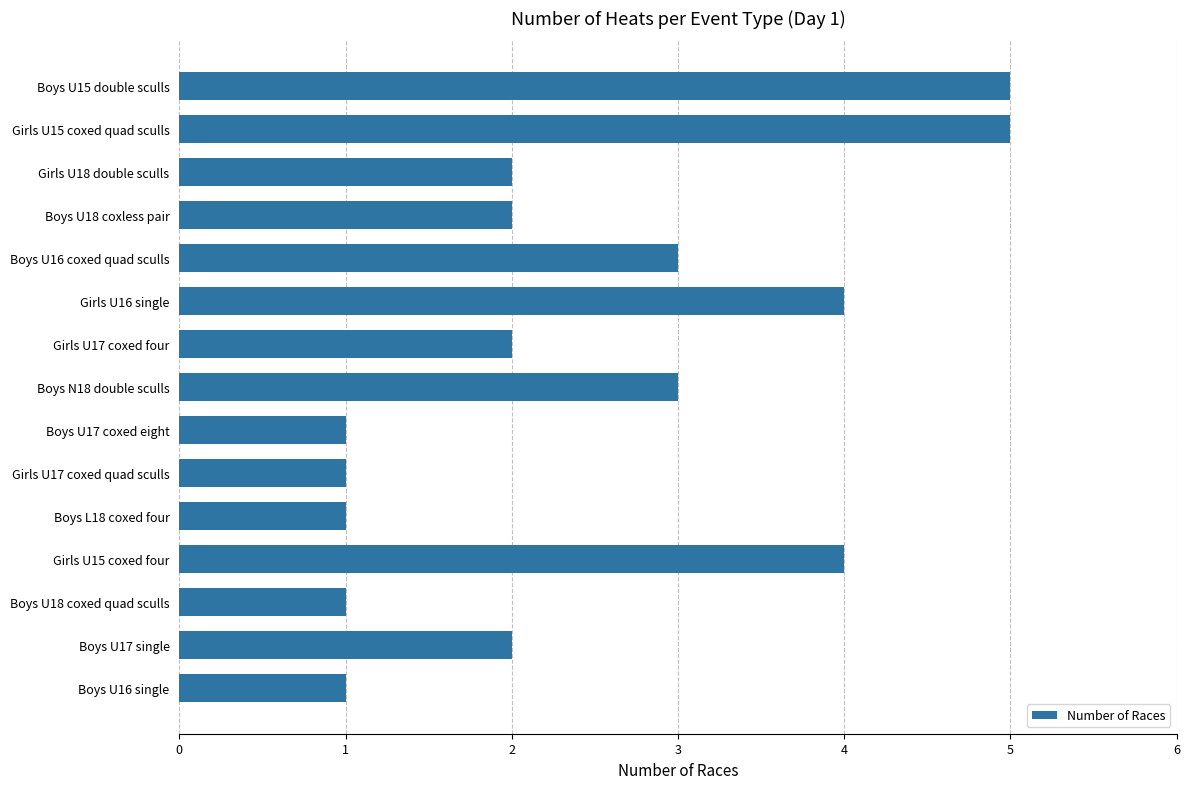

What position from the bottom is Boys N18 double sculls?

8